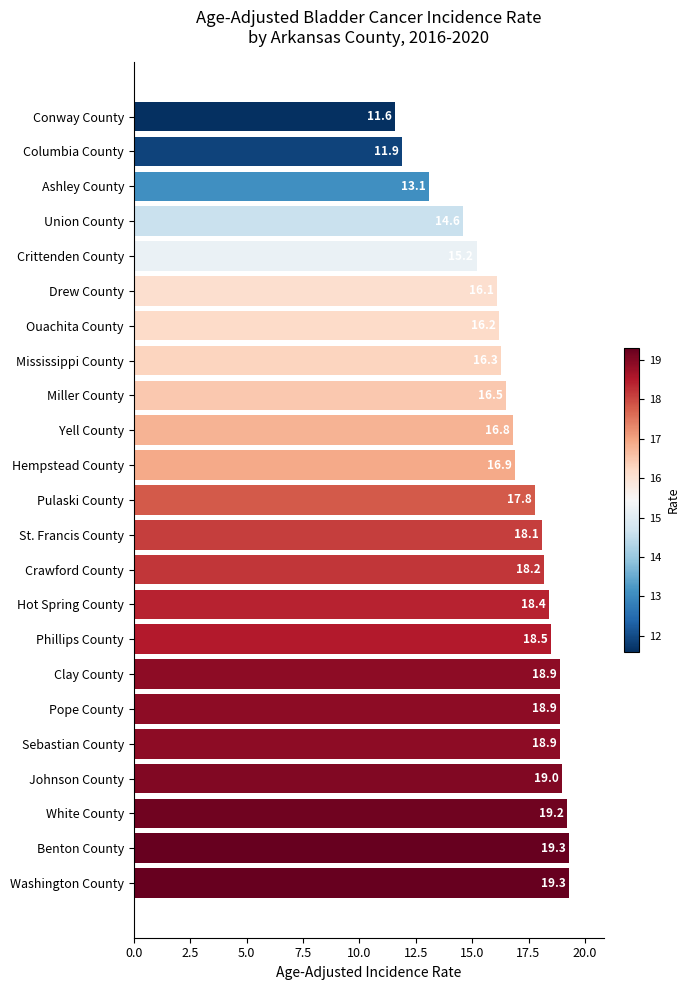

Where is the data nearest to the value 15?

Crittenden County